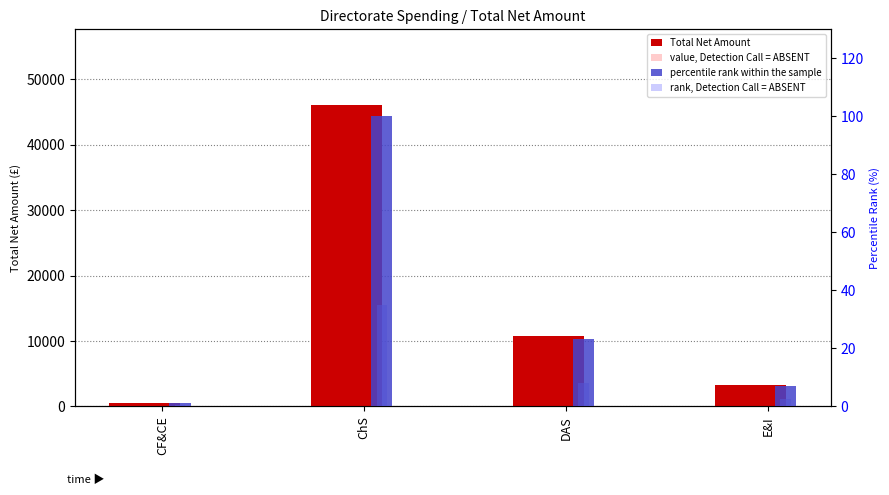

At which category does the chart reach its minimum across all series?

CF&CE